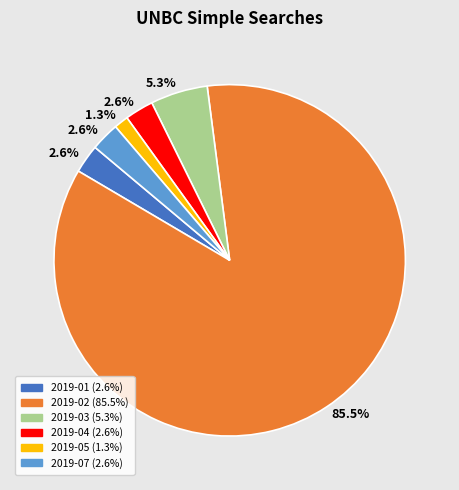

To the nearest percent, what is the average slice percentage?

17%